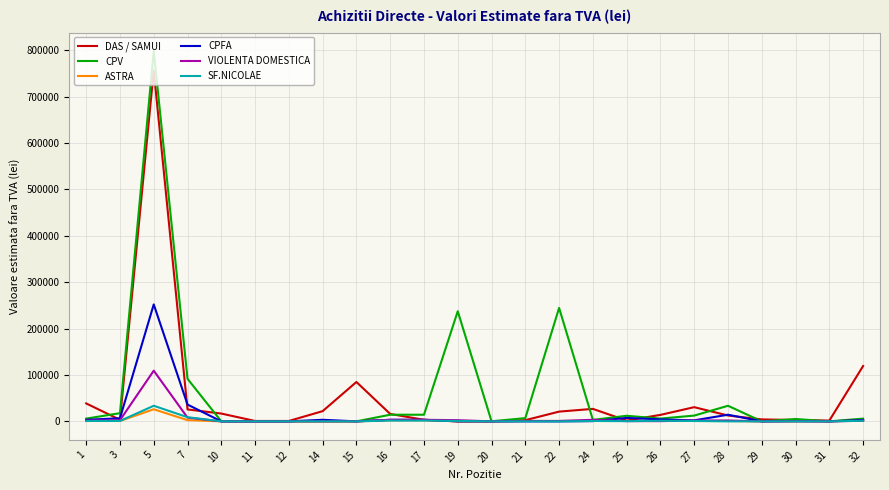

What are all the series names shown in the legend?

DAS / SAMUI, CPV, ASTRA, CPFA, VIOLENTA DOMESTICA, SF.NICOLAE